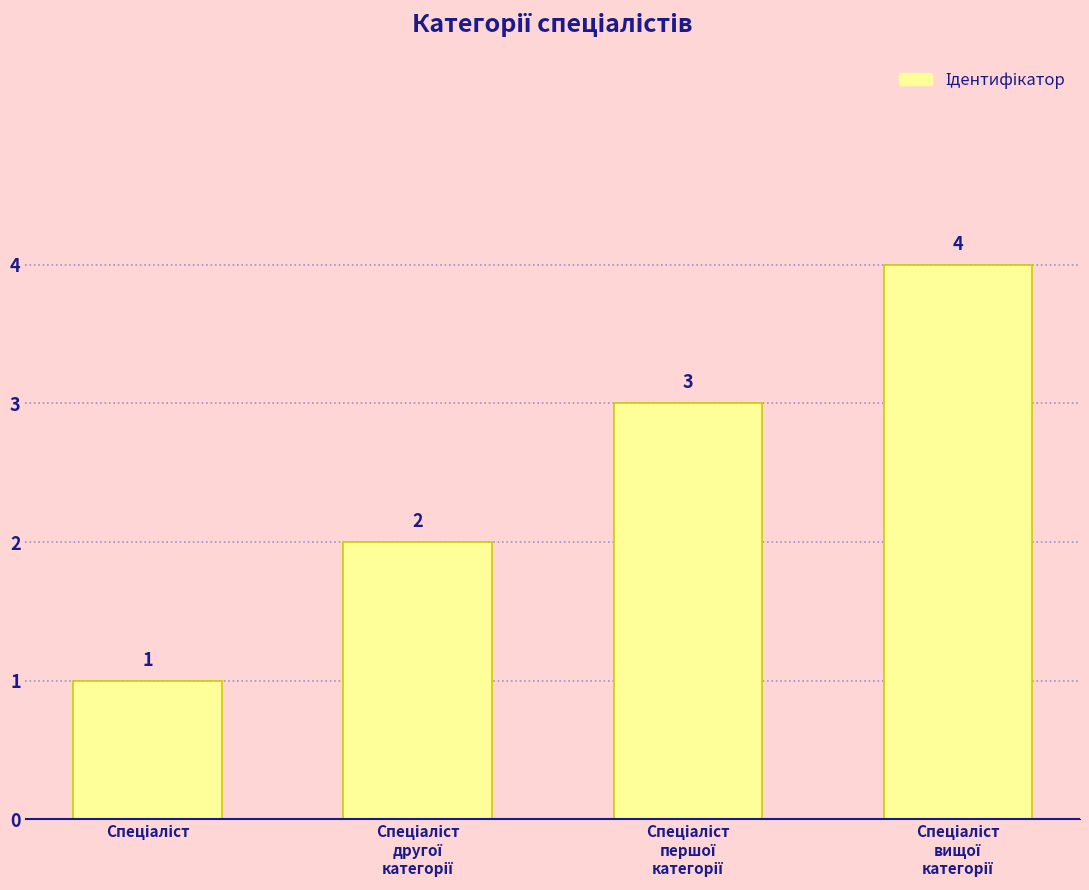

Count the values in the range 2 to 4.

3